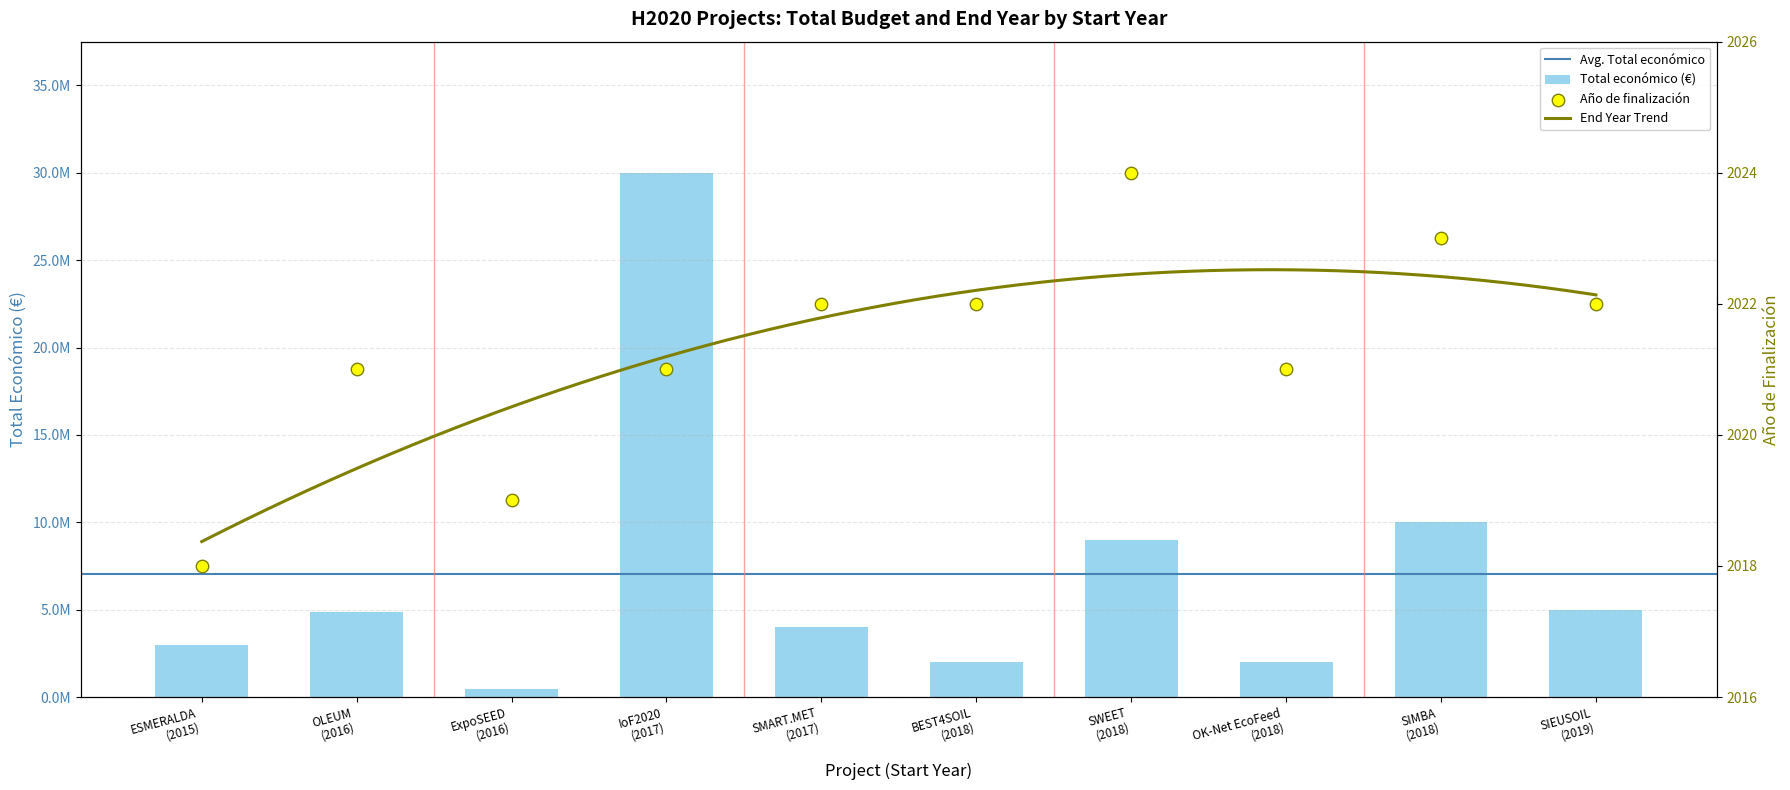

Which series reaches the minimum Y coordinate?

Año de finalización